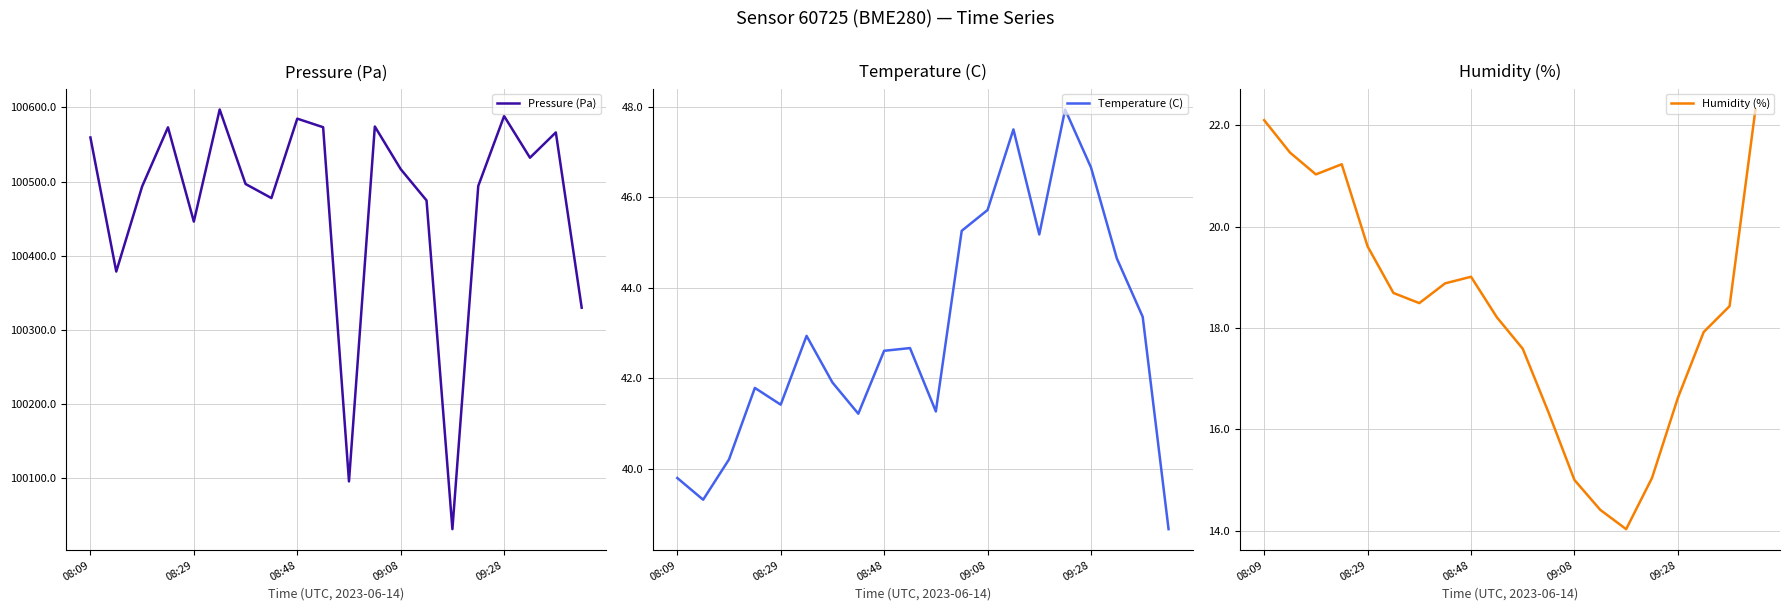

What is the maximum value for Pressure (Pa)?

100597.2